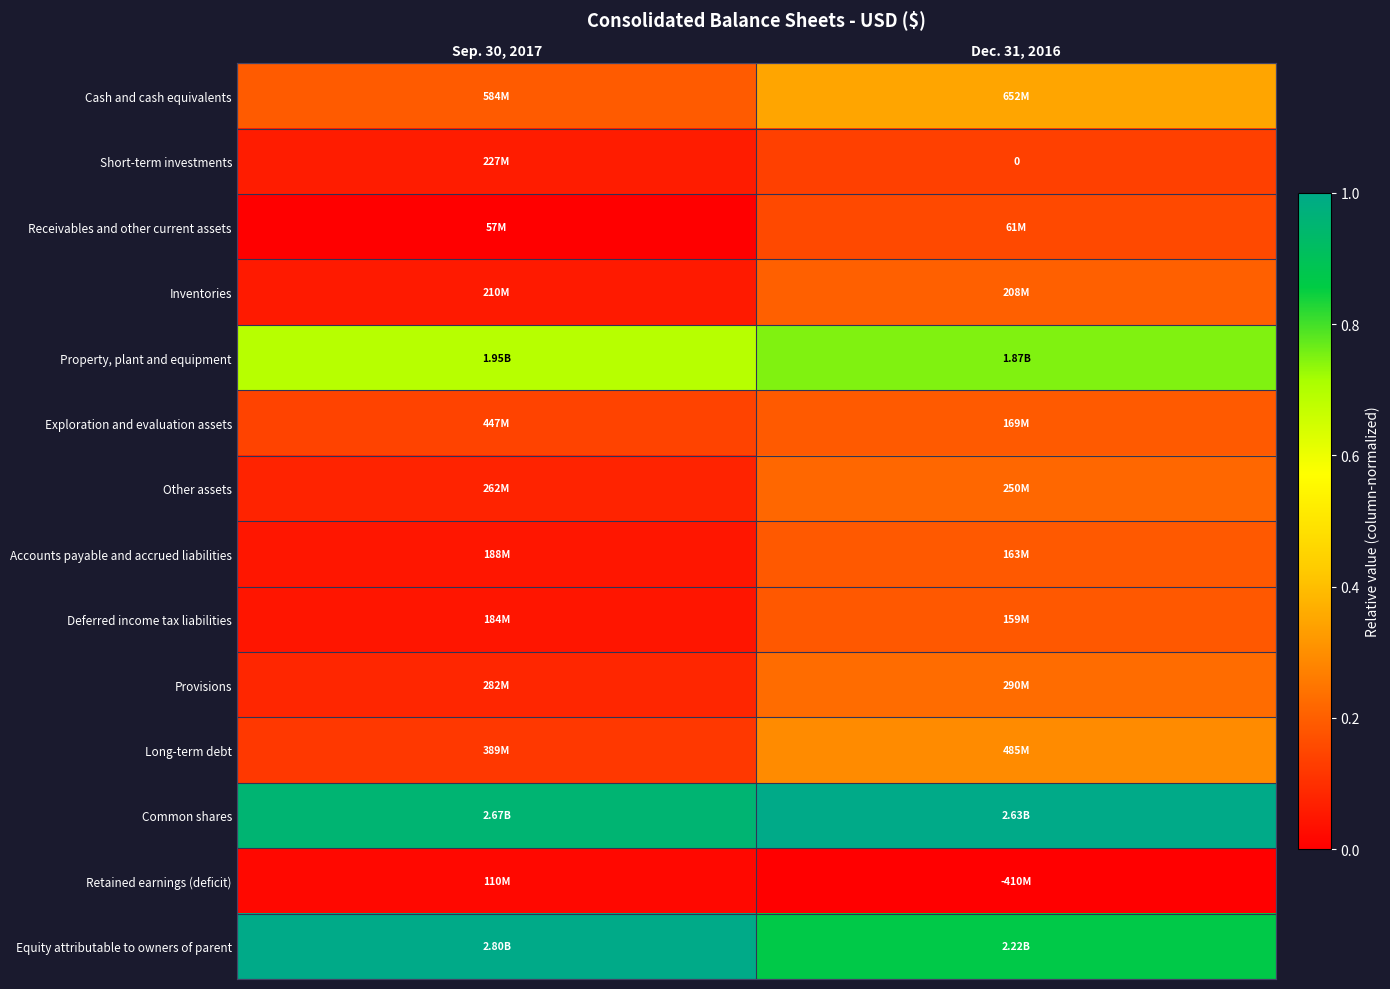

The value of Common shares at Dec. 31, 2016 is 1.6. True or false?

False